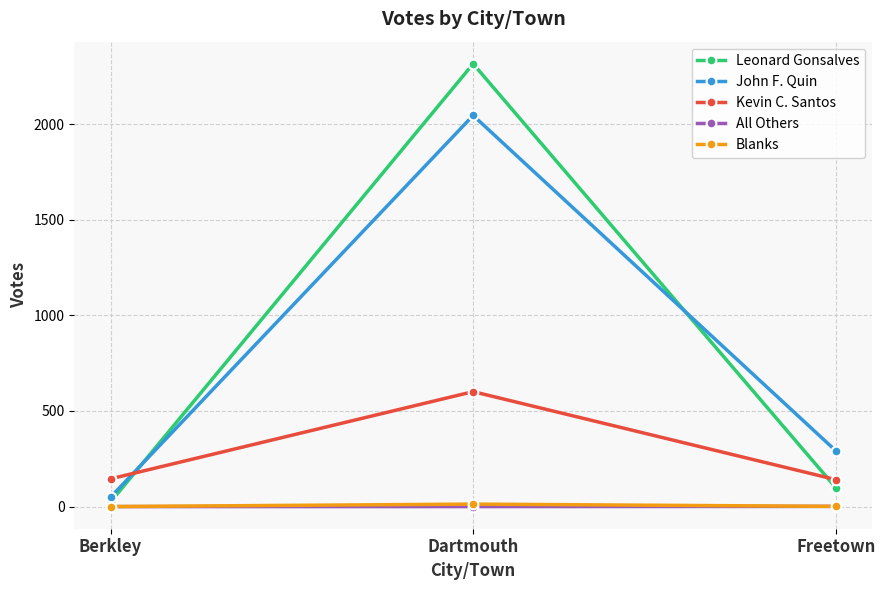

Where does the Leonard Gonsalves series first go above 99?

Dartmouth